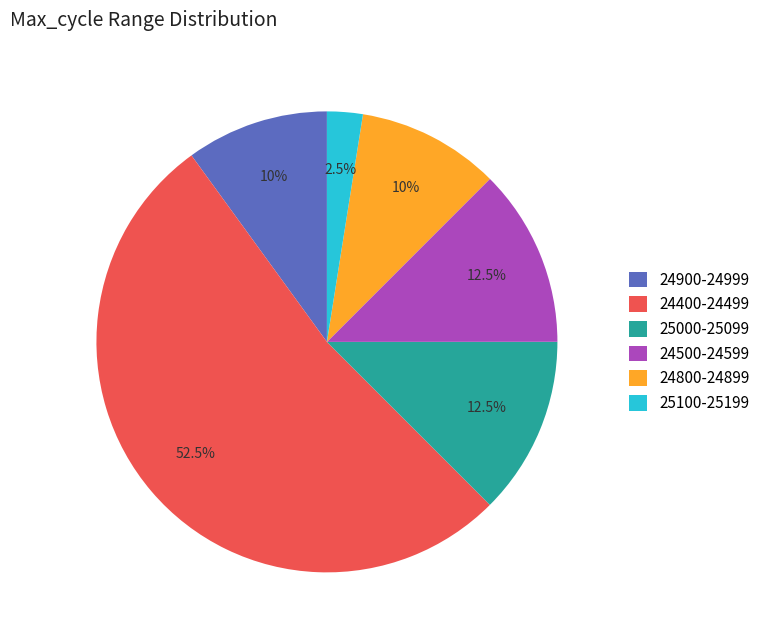

What is the largest slice in the pie chart?

24400-24499